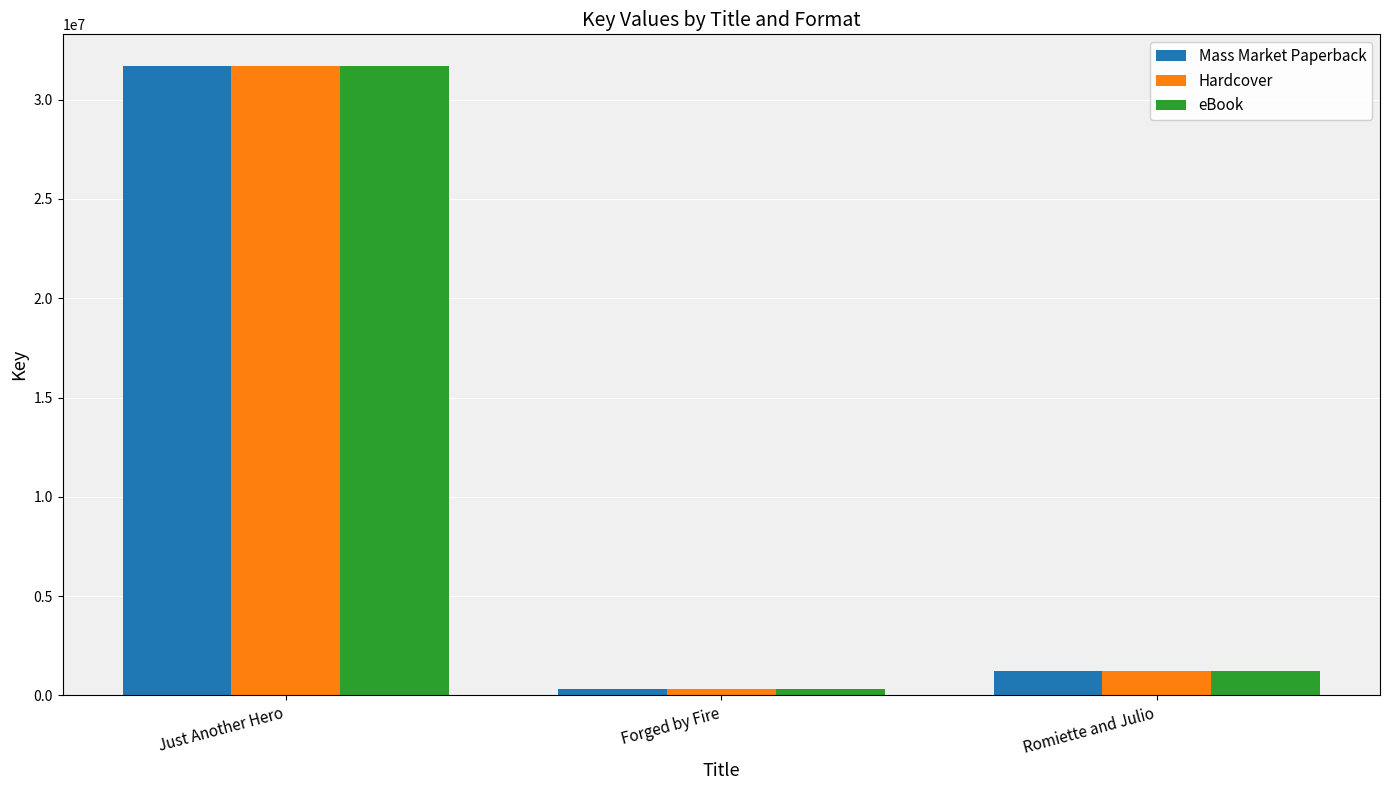

Reading right to left, what are all the values shown in this chart?

Mass Market Paperback: 1248437	336523	31704092
Hardcover: 1248437	336523	31704092
eBook: 1248437	336523	31704092